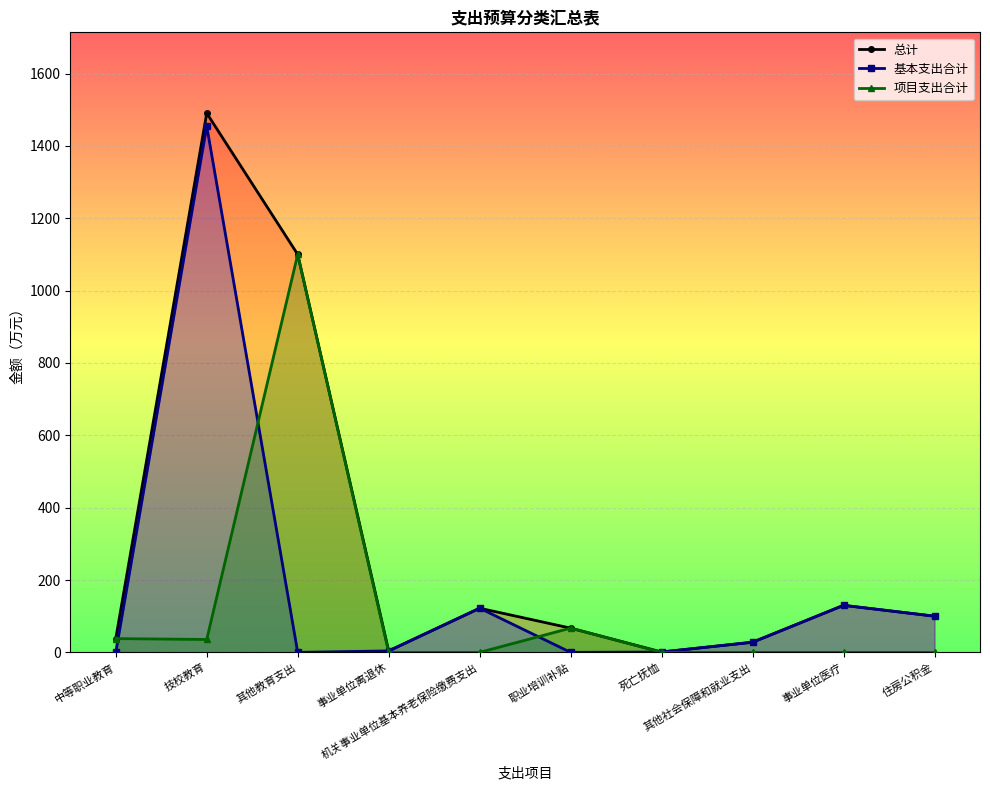

Does the chart display data point markers on the line(s)?

Yes